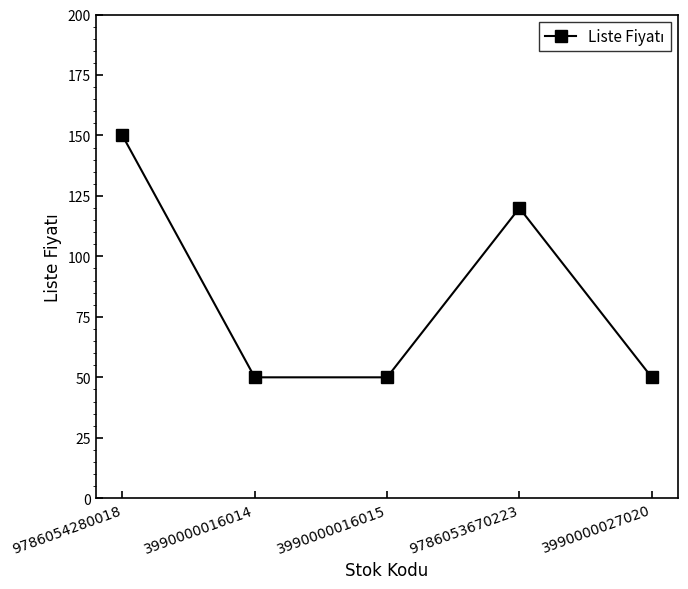

Count the values in the range 50 to 120.

4